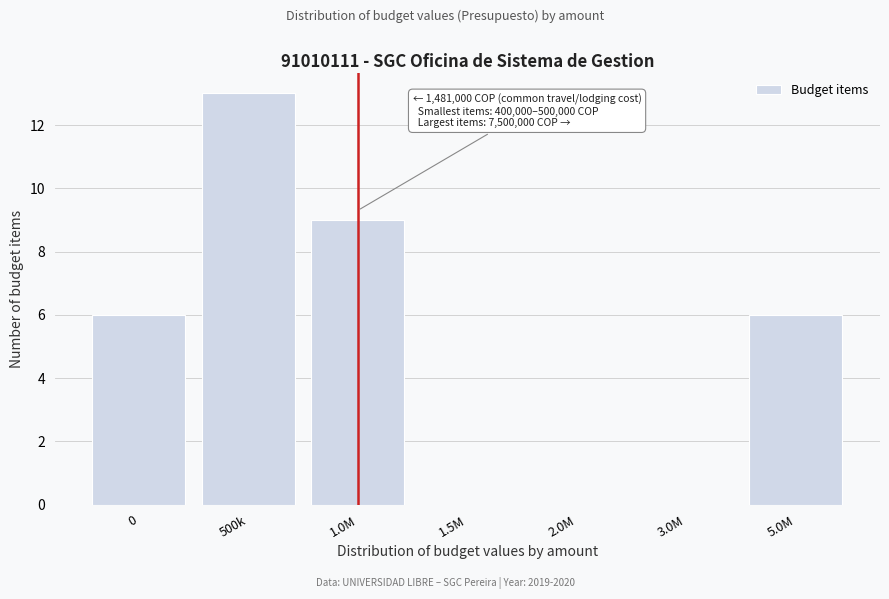

Reading right to left, what are all the values shown in this chart?

5.0M=6	3.0M=0	2.0M=0	1.5M=0	1.0M=9	500k=13	0=6